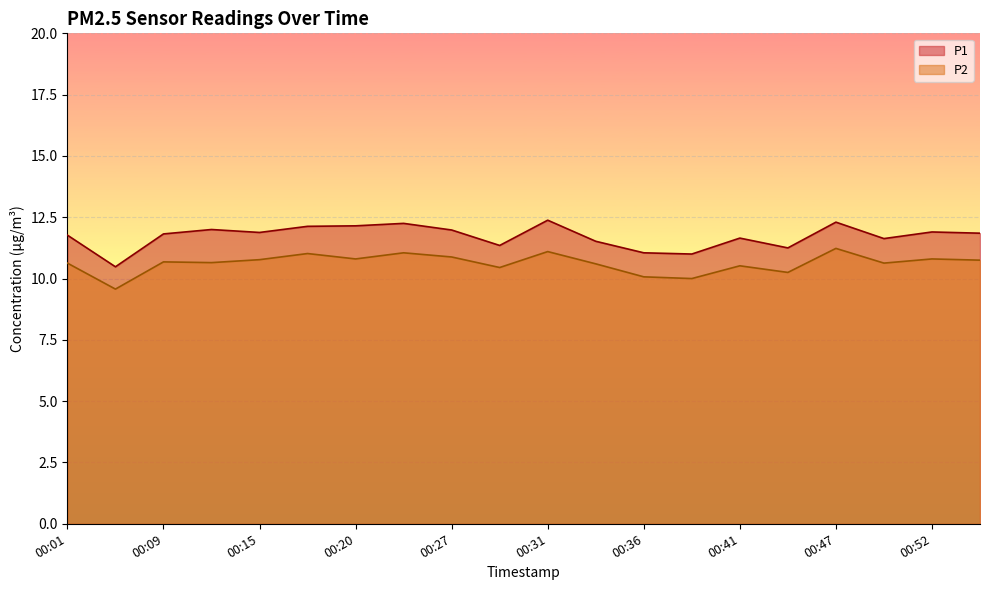

Is the value of P2 at 00:15 greater than the value of P1 at 00:24?

No